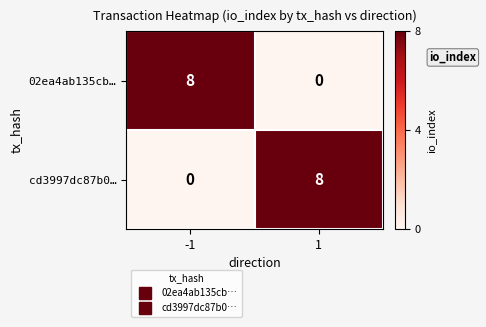

Read the 02ea4ab135cb… value at -1.

8